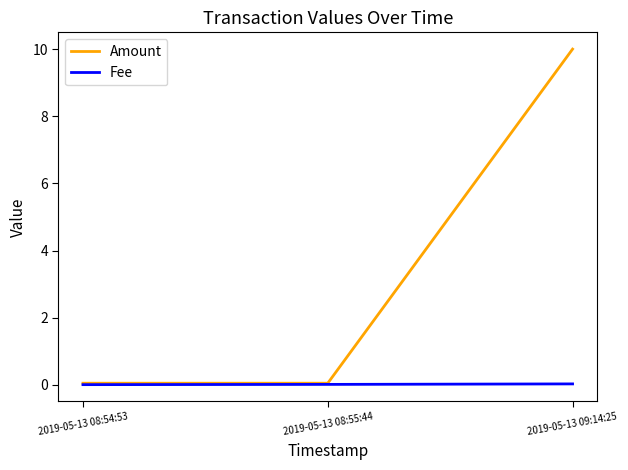

What is the total value across all series at 2019-05-13 09:14:25?

10.0